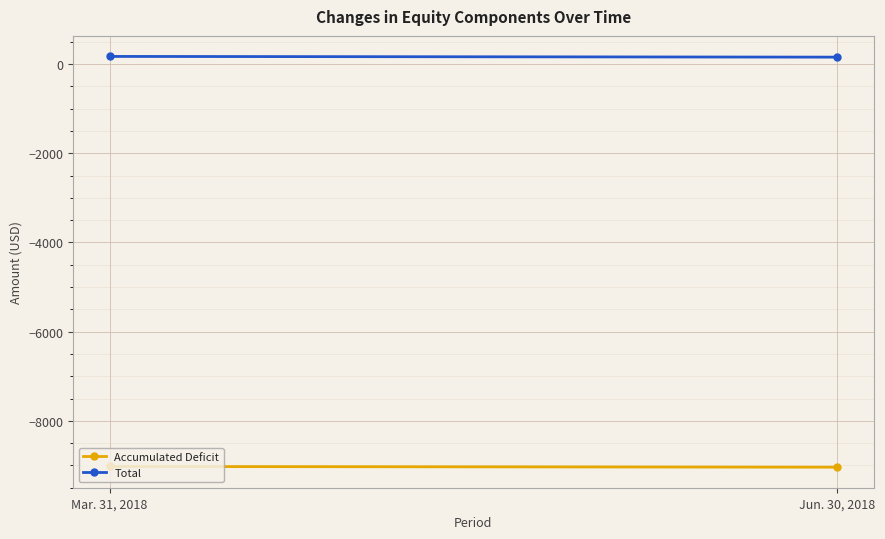

What is the total value across all series at Jun. 30, 2018?

-8884